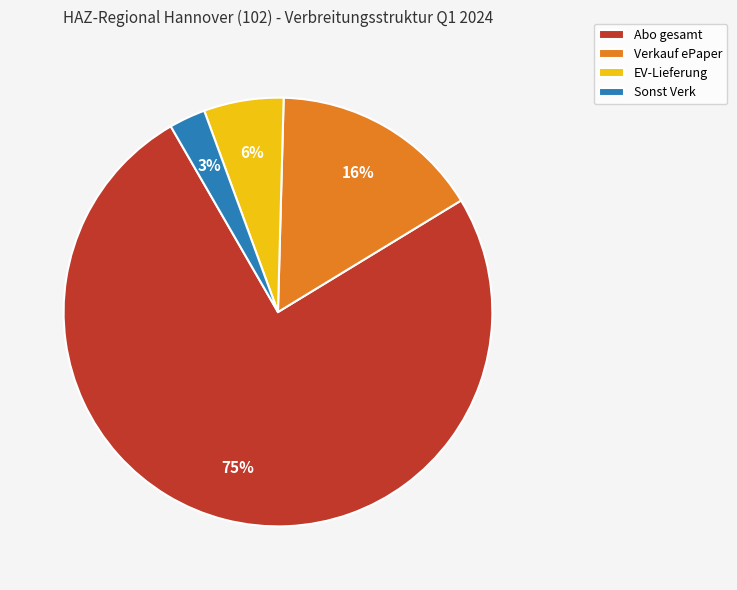

What is the majority slice?

Abo gesamt